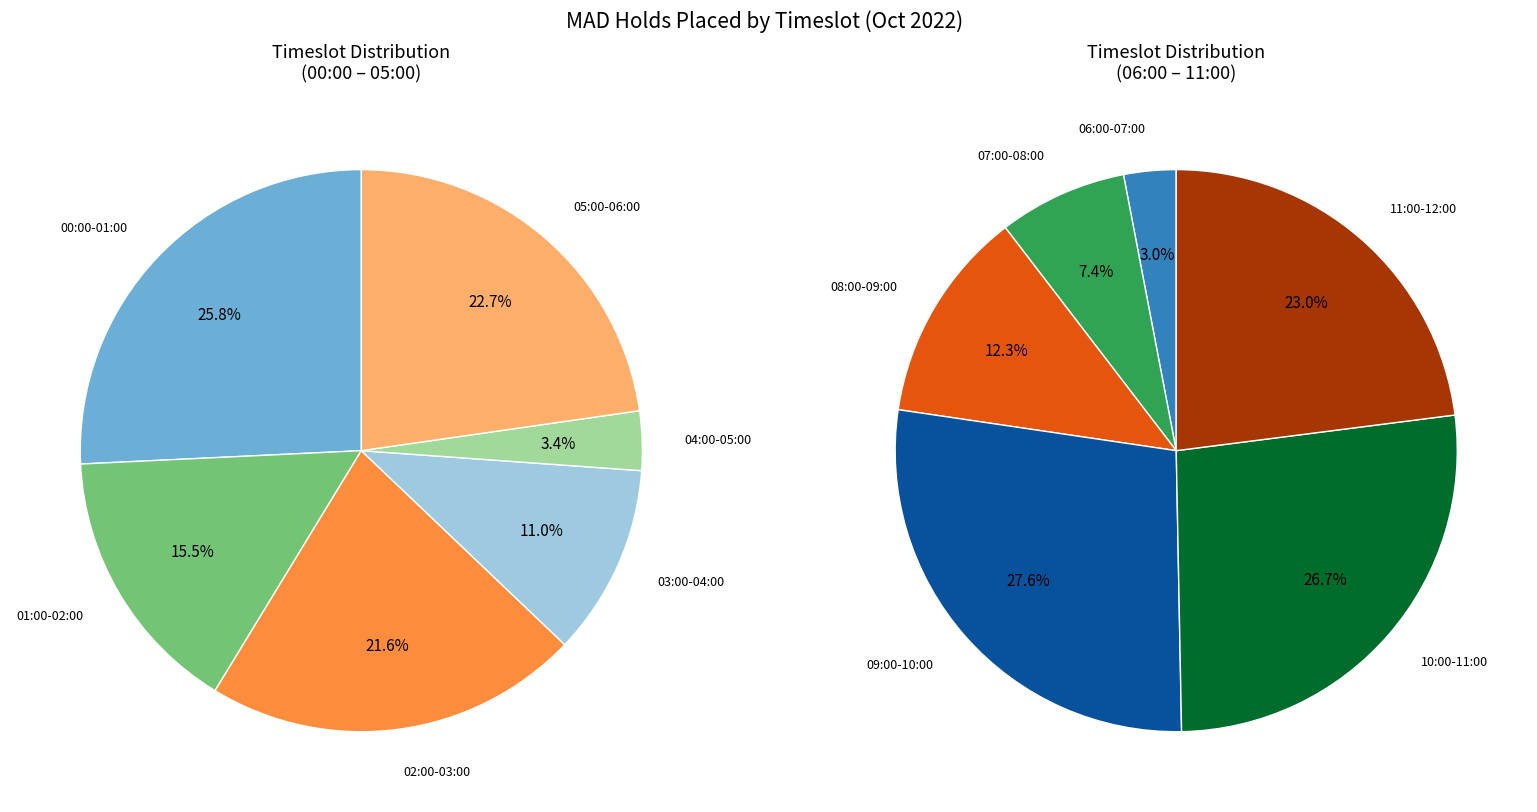

True or false: 07:00-08:00 accounts for 12% of the total.

False